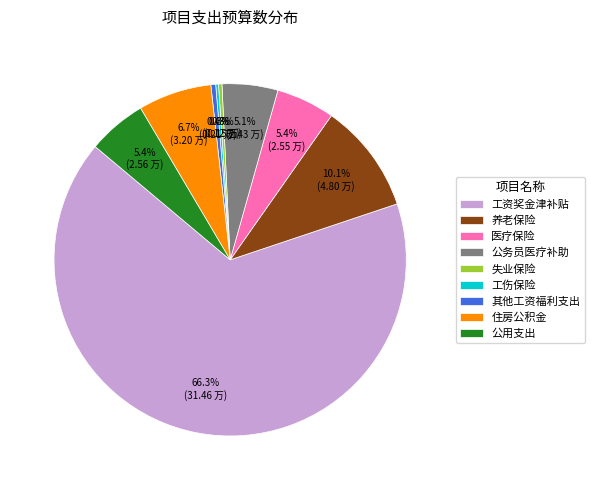

How much of the chart is everything except 公用支出?

94.6%